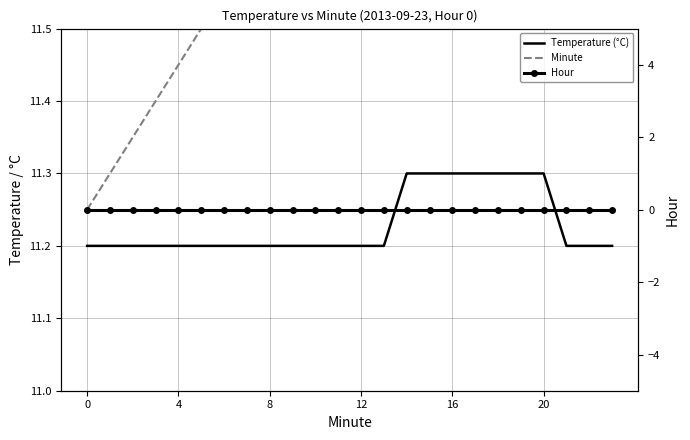

True or false: Temperature (°C) and Hour intersect in this chart.

False